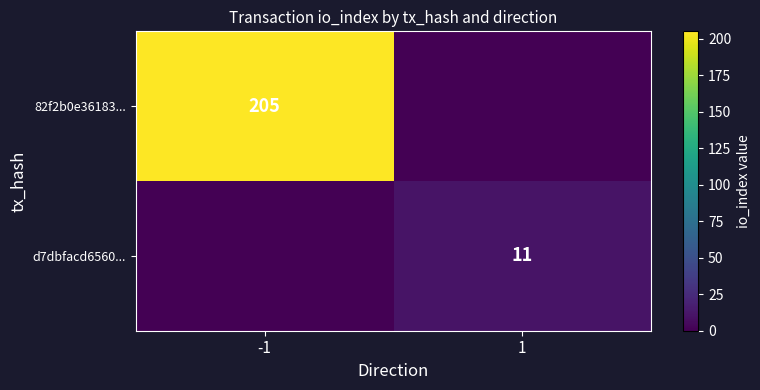

True or false: 82f2b0e36183... has a value of 205 at -1.

True